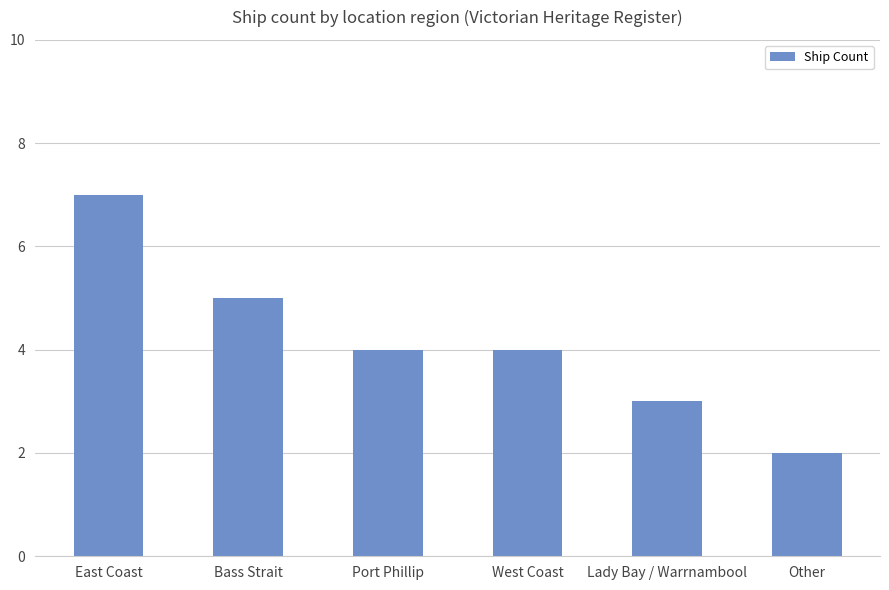

What is the smallest value displayed?

2